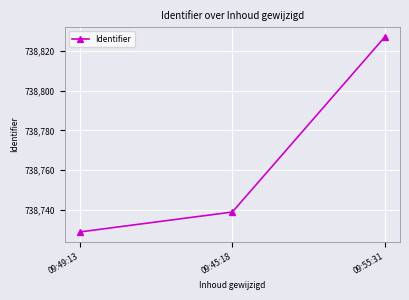

Count the values in the range 738729 to 738827.

3